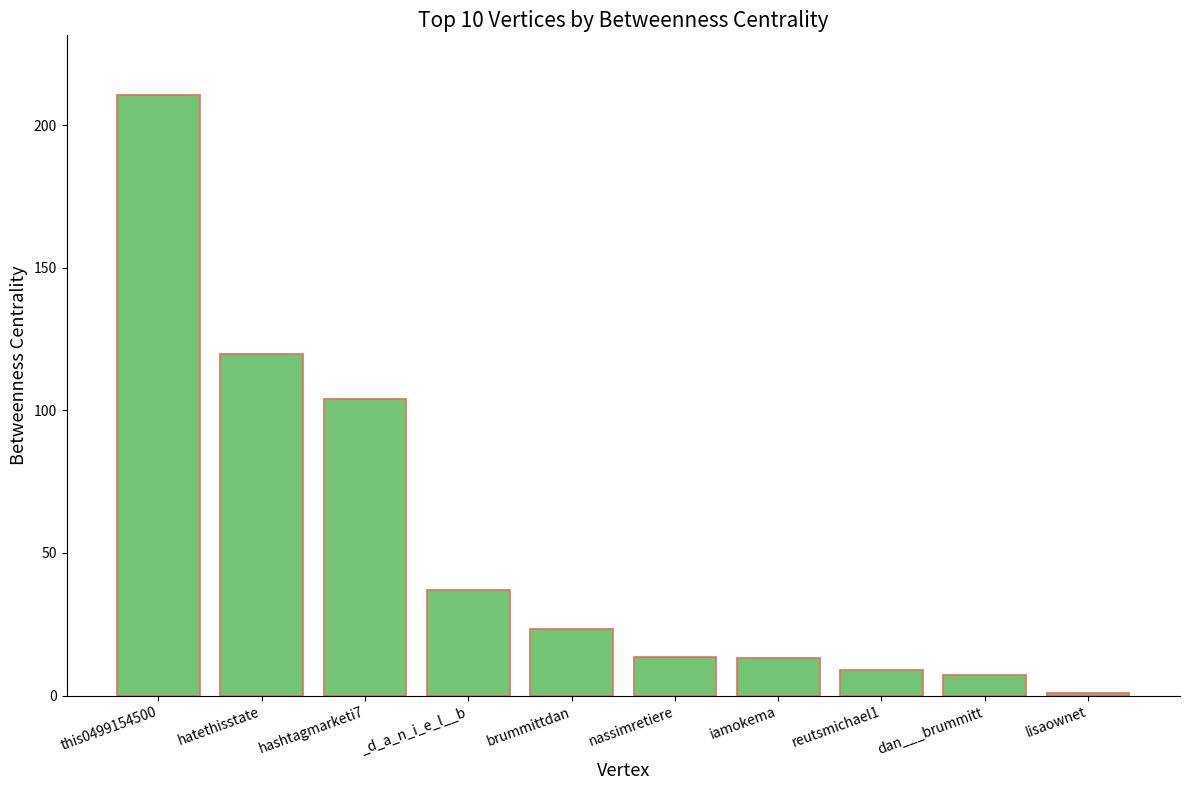

How many bars are there in total?

10